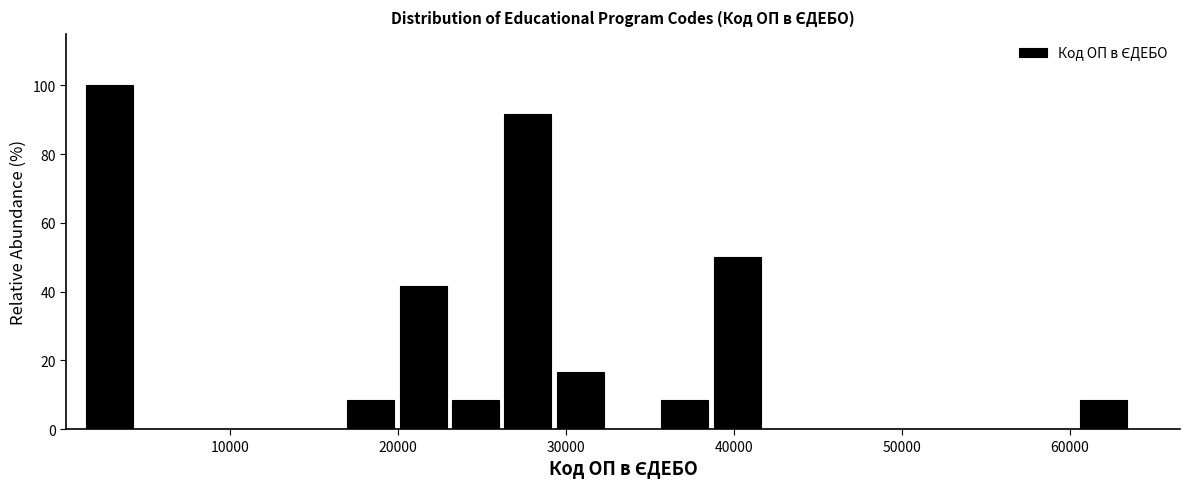

Read against the x-axis, roughly where is the centre of the tallest bar?

3000